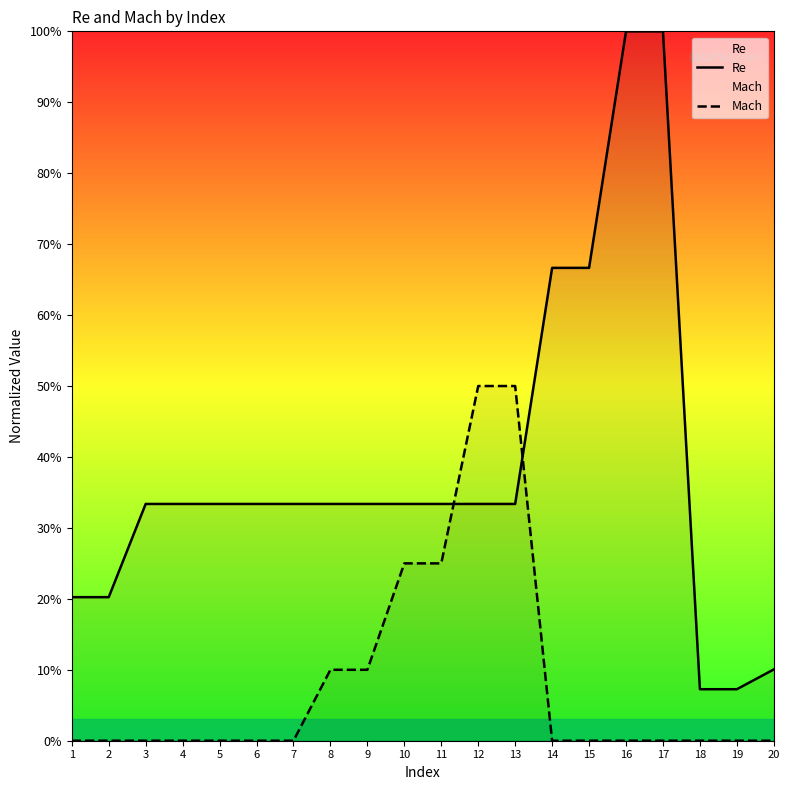

What value does the Re series have at 1?

0.2